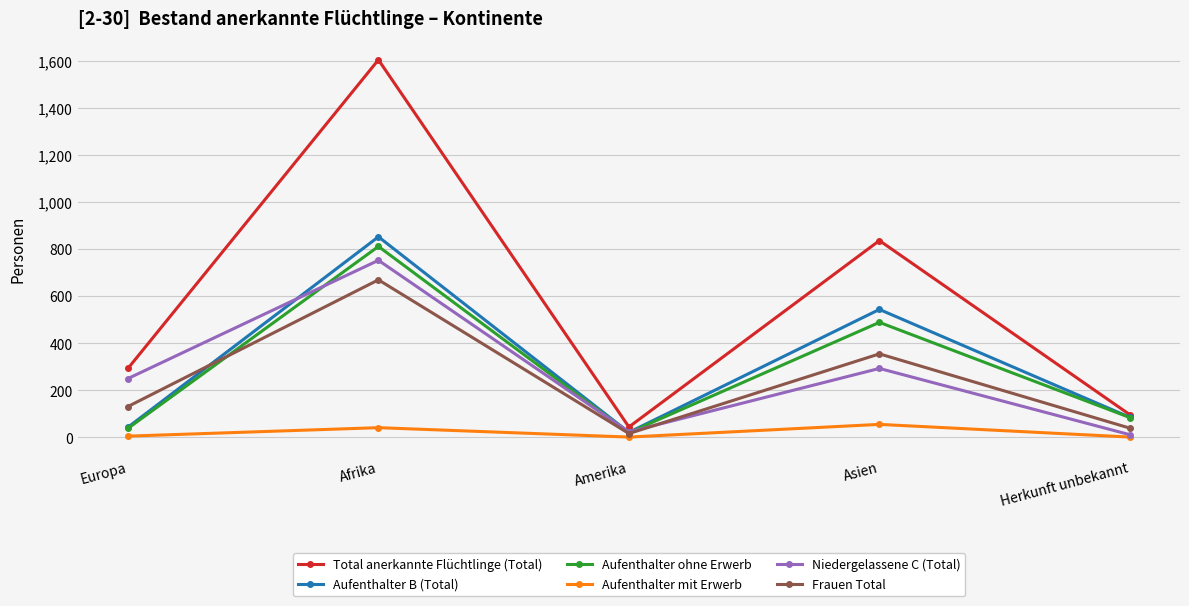

Where is the first local maximum for Aufenthalter mit Erwerb?

Afrika